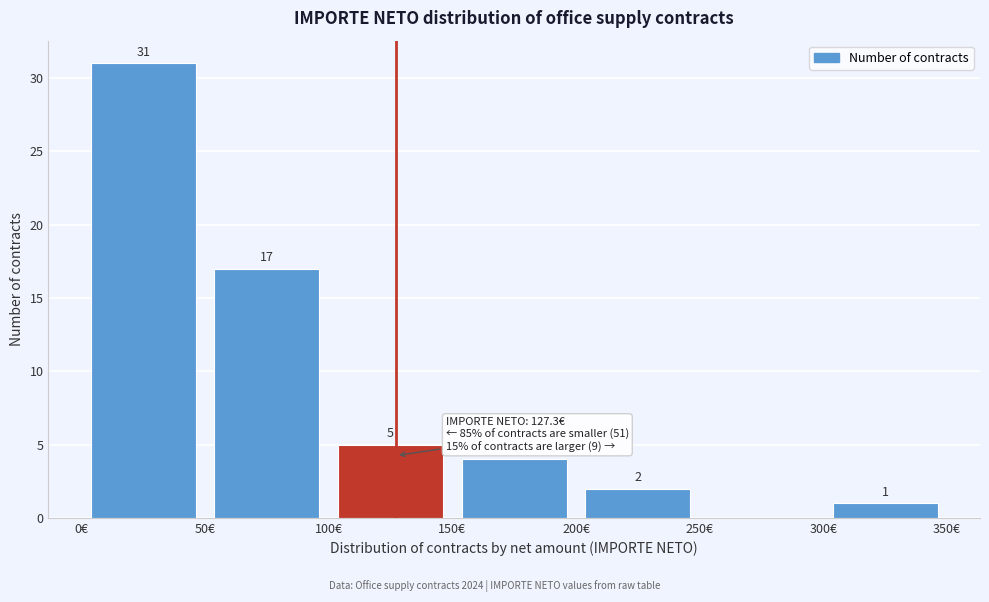

Over which range of the x-axis is the bar tallest?

0 to 50